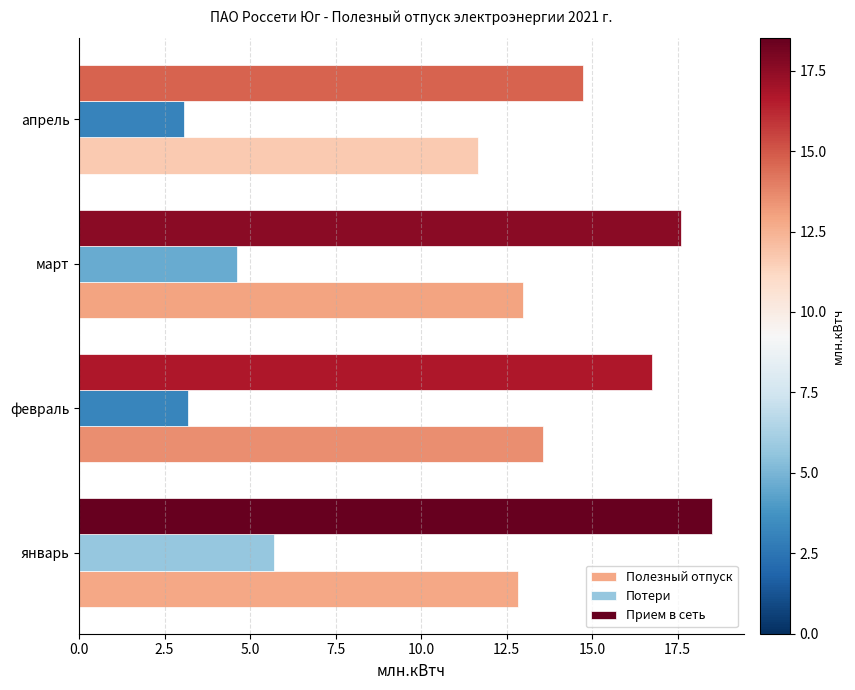

What is the difference between the maximum and minimum values in the Прием в сеть series?

3.8